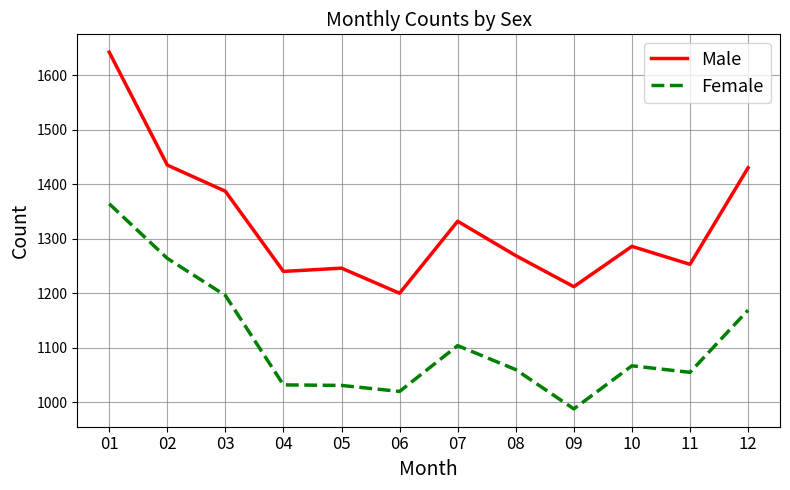

Which series has the largest range (max minus min)?

Male